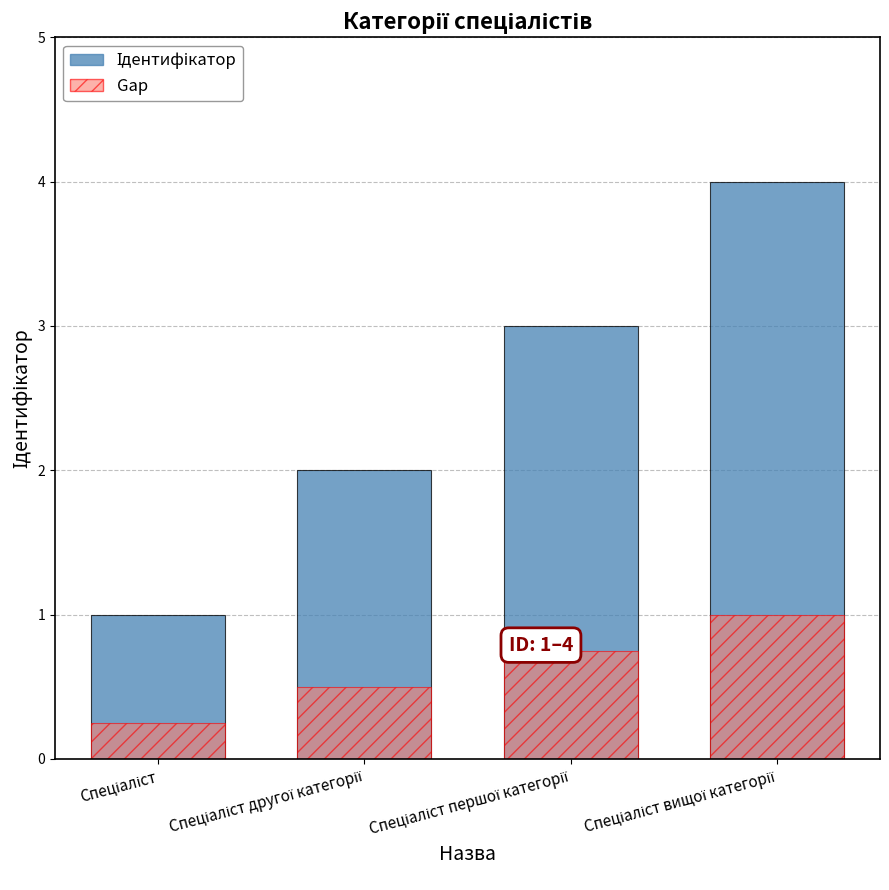

At which label does Ідентифікатор first exceed 3?

Спеціаліст вищої категорії